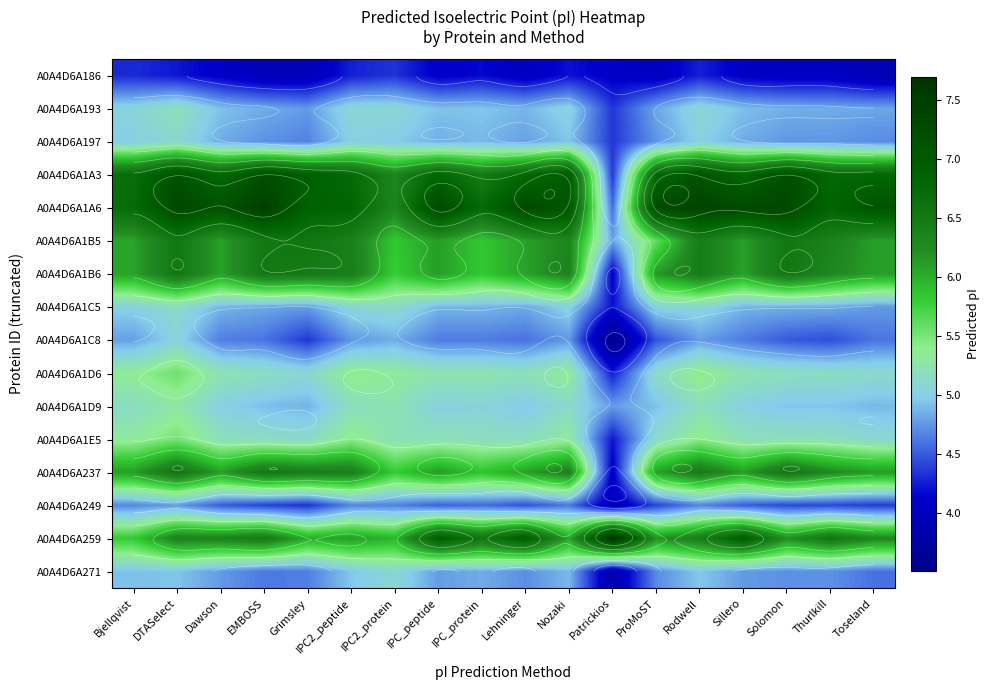

Between IPC2_protein and ProMoST, which is larger?

IPC2_protein